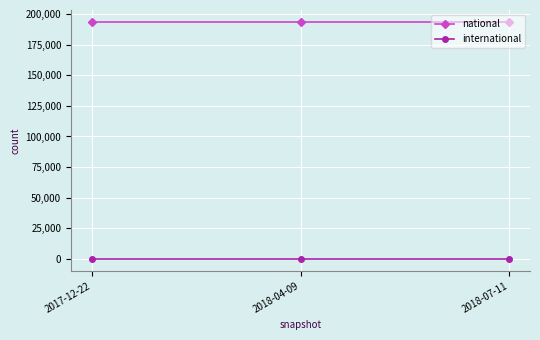

How many series are shown in this chart?

2